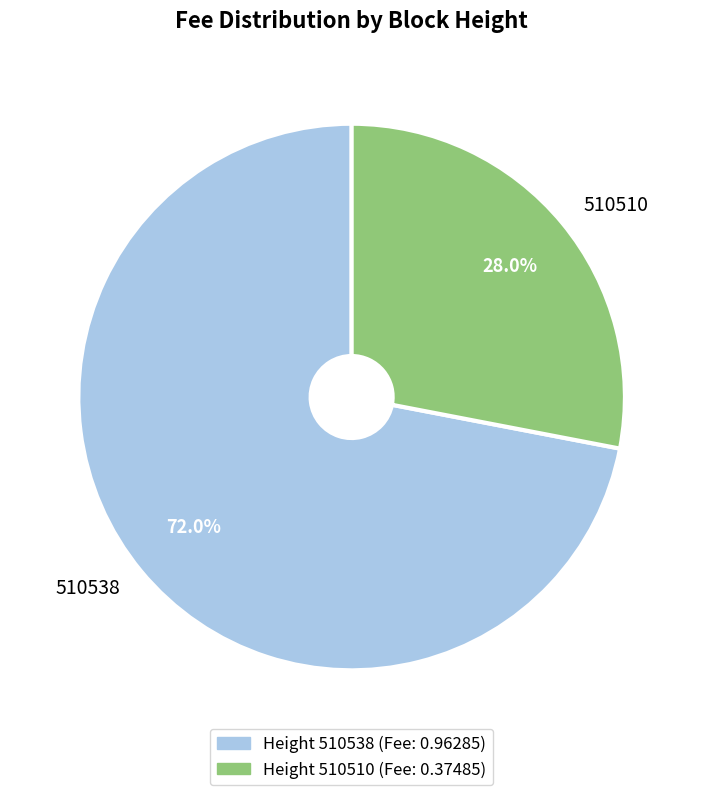

Rank the categories by value from highest to lowest.

510538, 510510